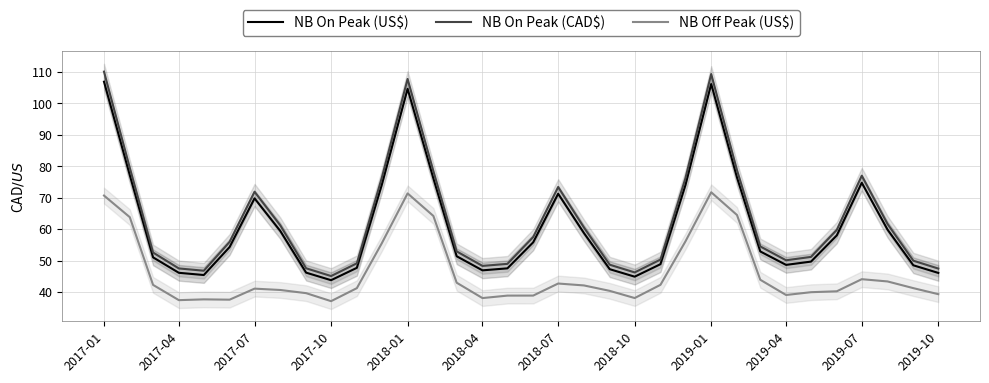

At which label does NB Off Peak (US$) first exceed 41?

2017-01